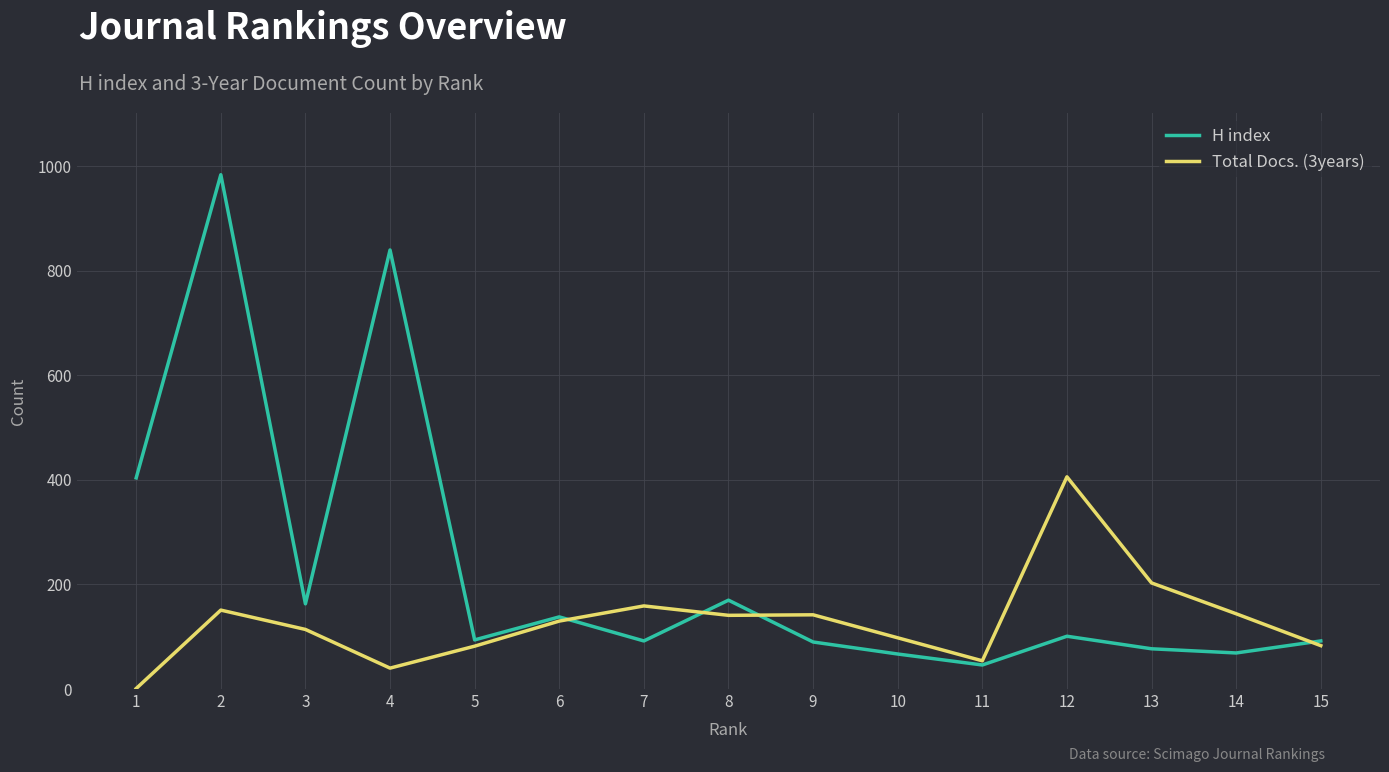

Which series has the widest spread of values?

H index